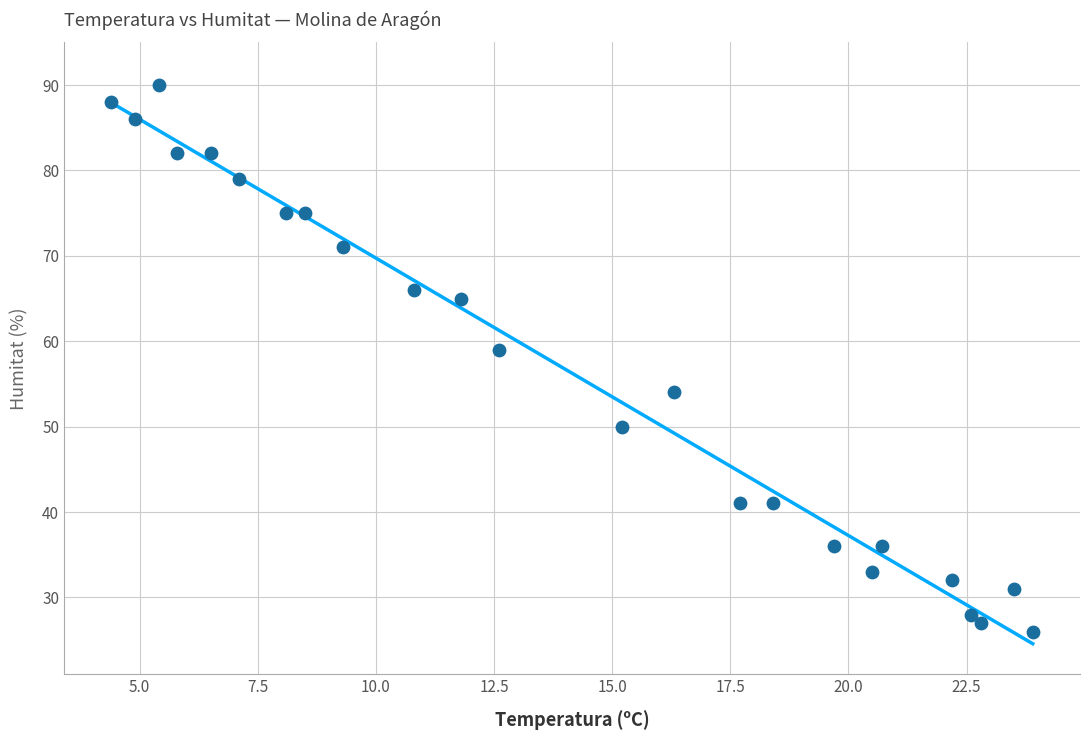

What Y value in the scatter plot is closest to 58?

59